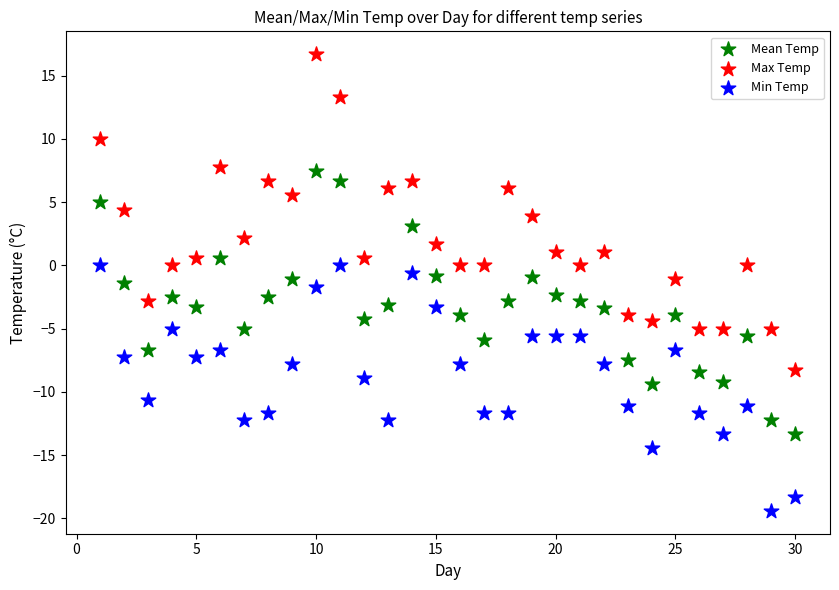

Which series has the largest Y range (max minus min)?

Max Temp